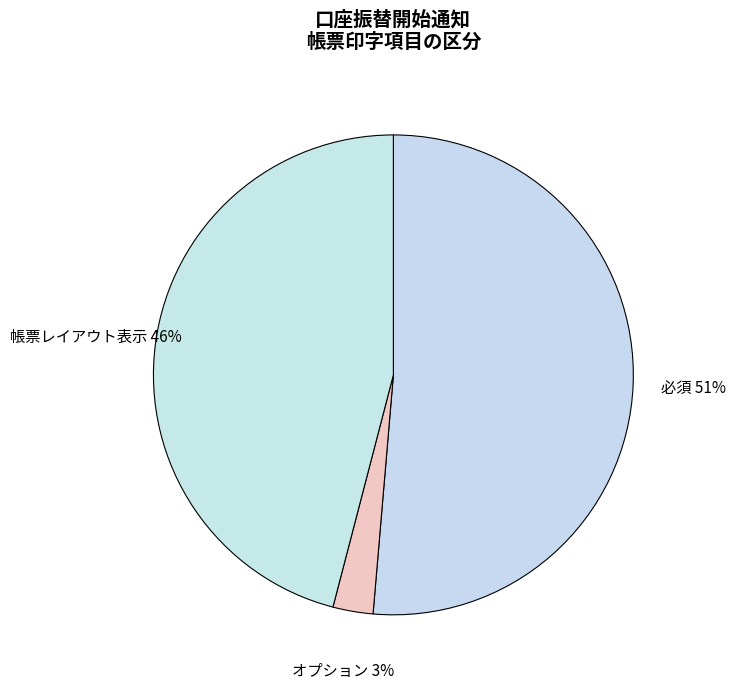

Rank the categories by value from lowest to highest.

オプション, 帳票レイアウト表示, 必須